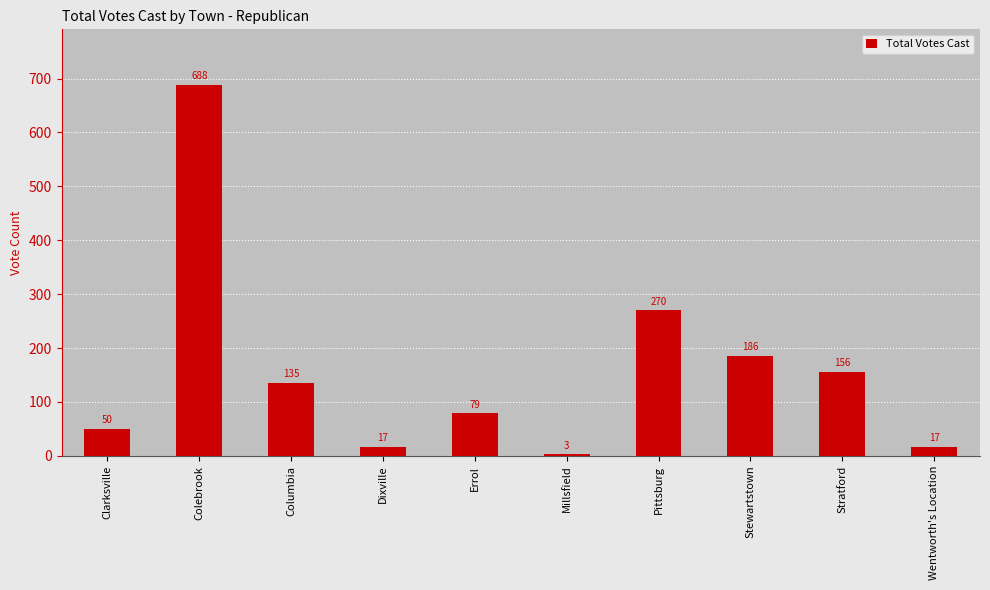

Read the value at Columbia, to the nearest 100.

100